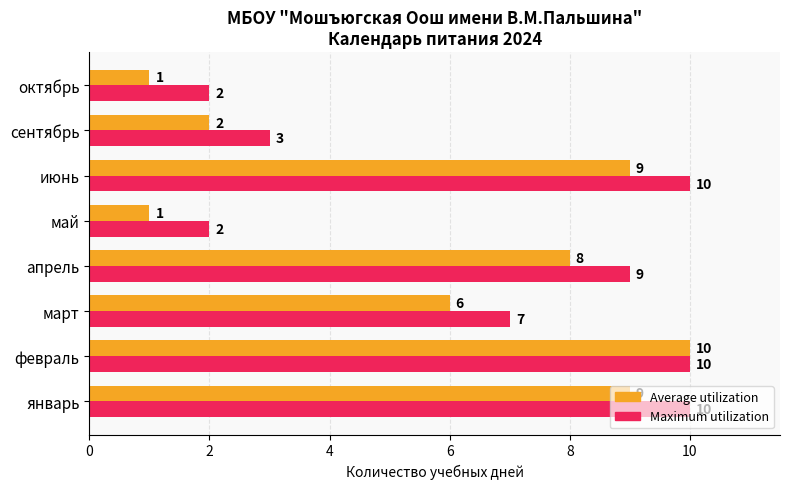

The Maximum utilization series shows 10 at февраль. True or false?

True